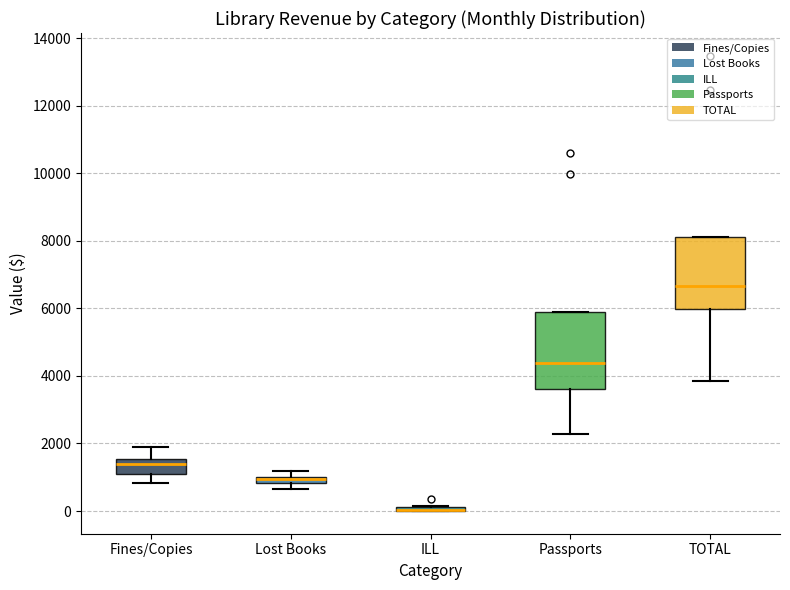

Where does the lower whisker of the box for TOTAL end on the y-axis? The values are not printed on the chart, so give them approximately, as read against the axis.

3800